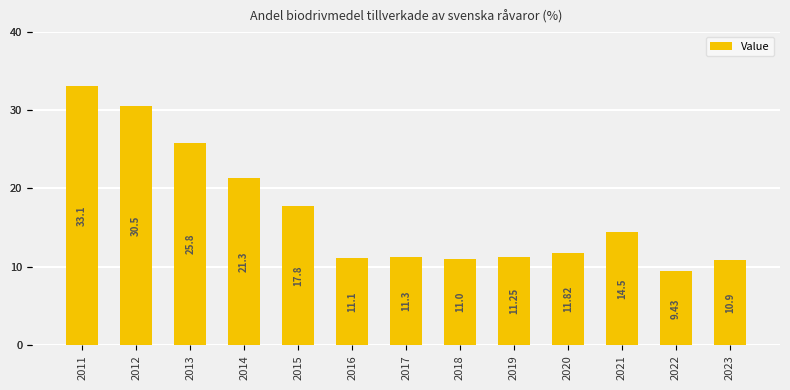

What is the sum of all values?

219.8